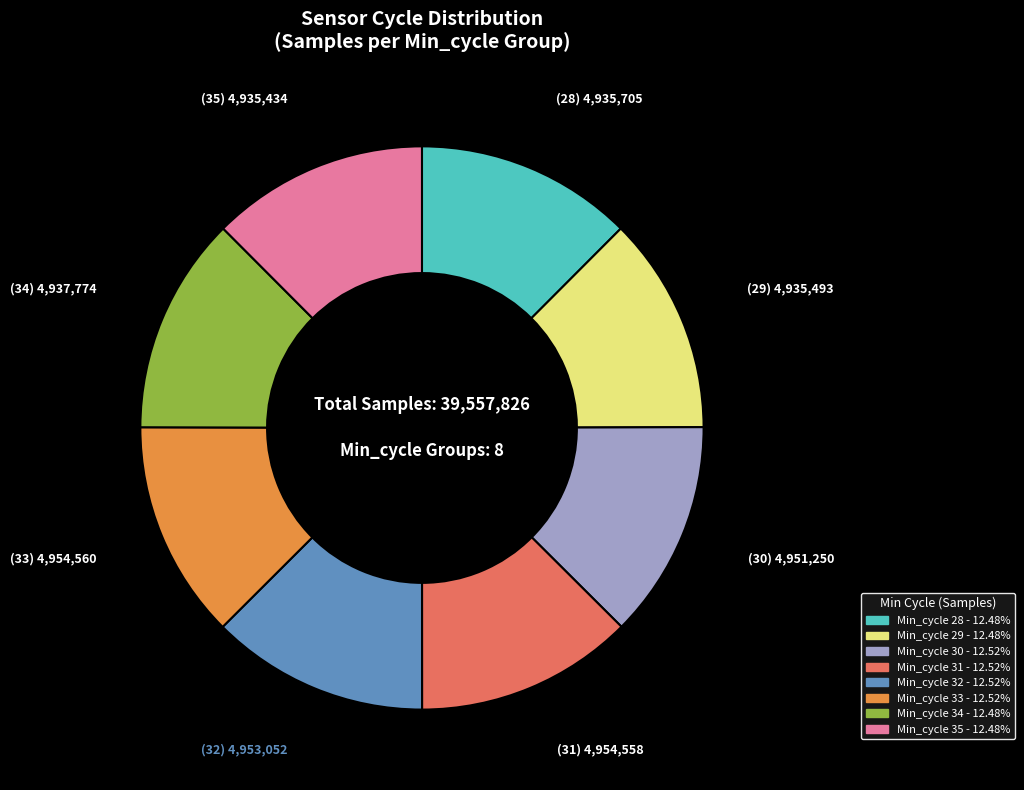

Does any single category account for the majority?

No